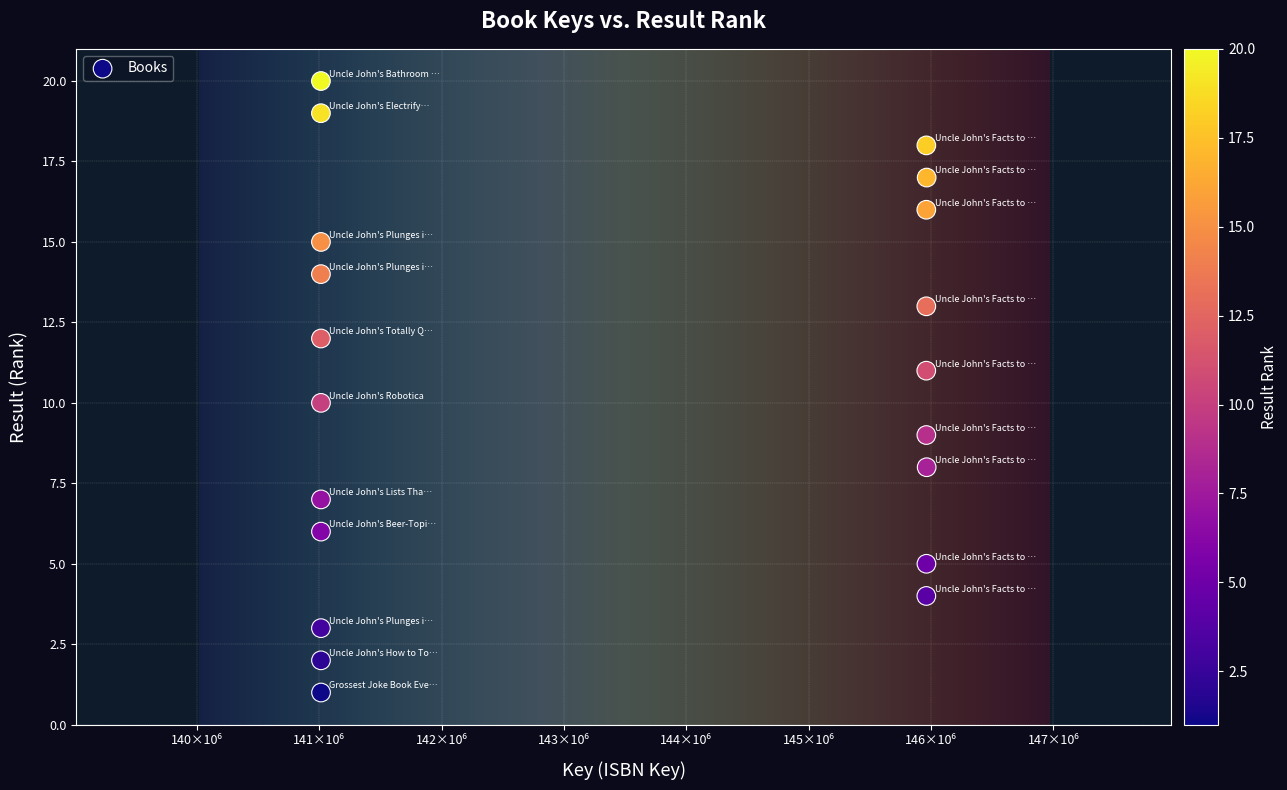

What is the range of Y values (max minus min)?

19